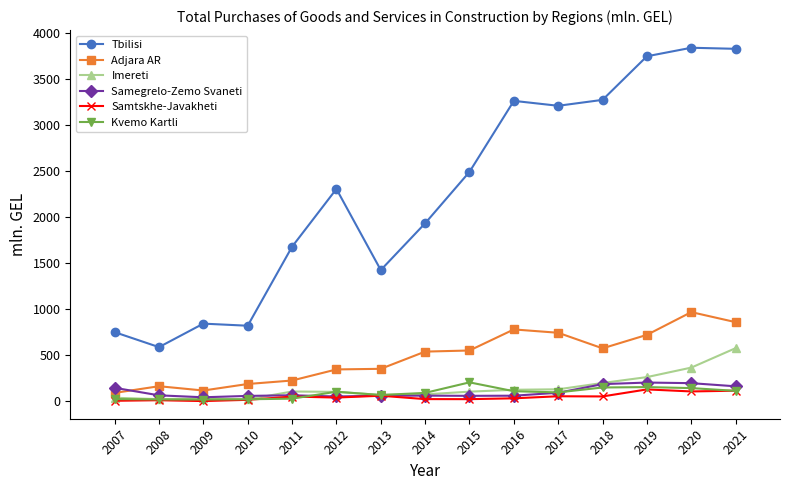

At which label does Kvemo Kartli first exceed 98?

2012